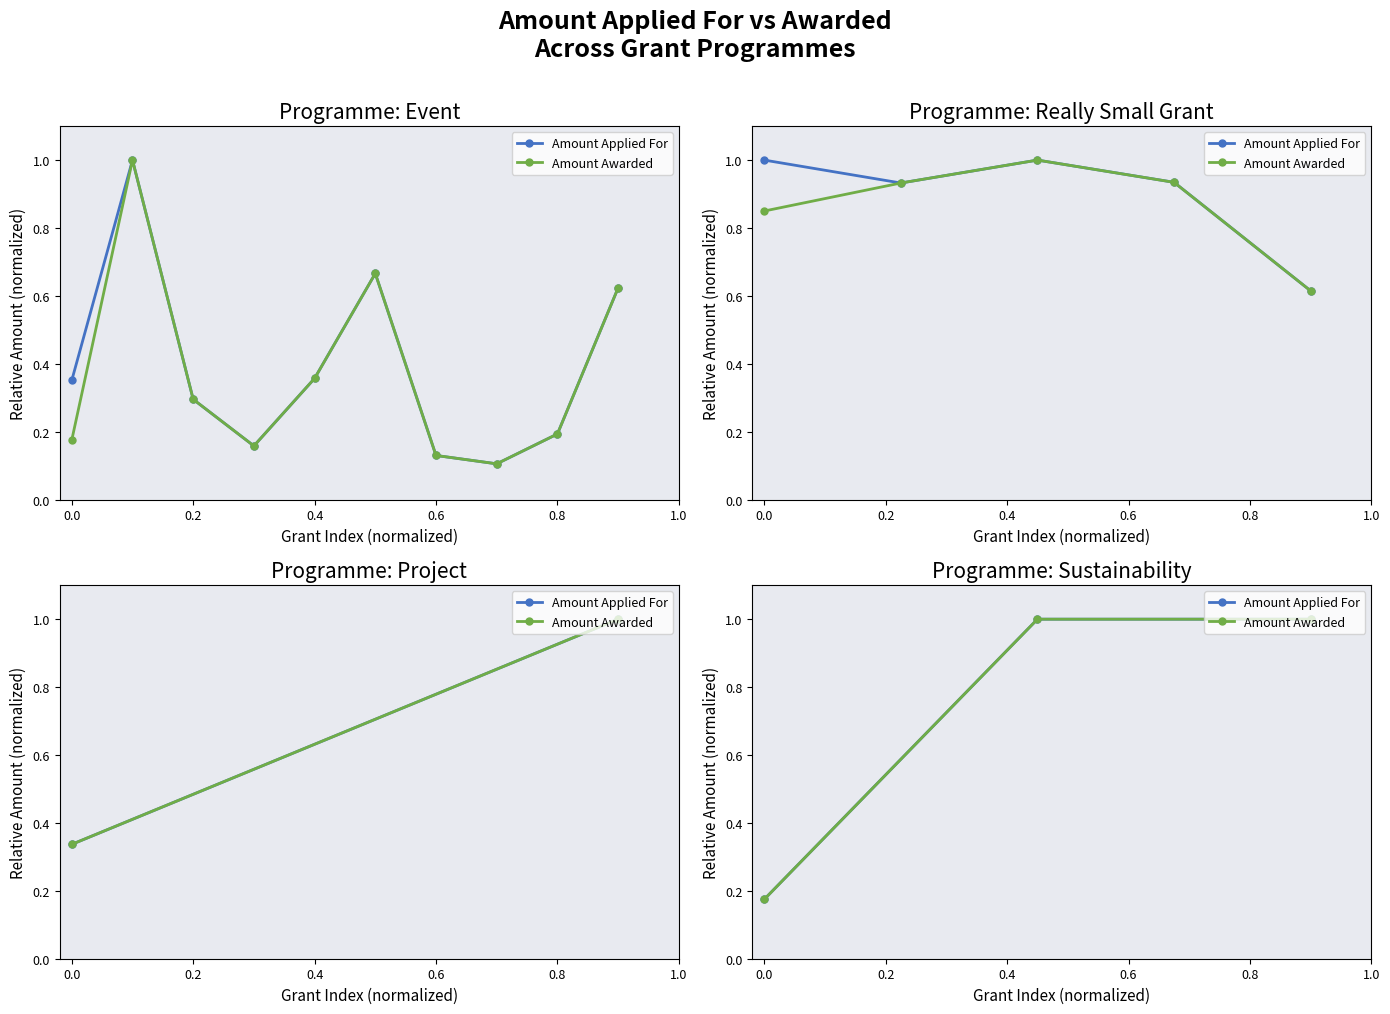

How many lines are shown in the chart?

2